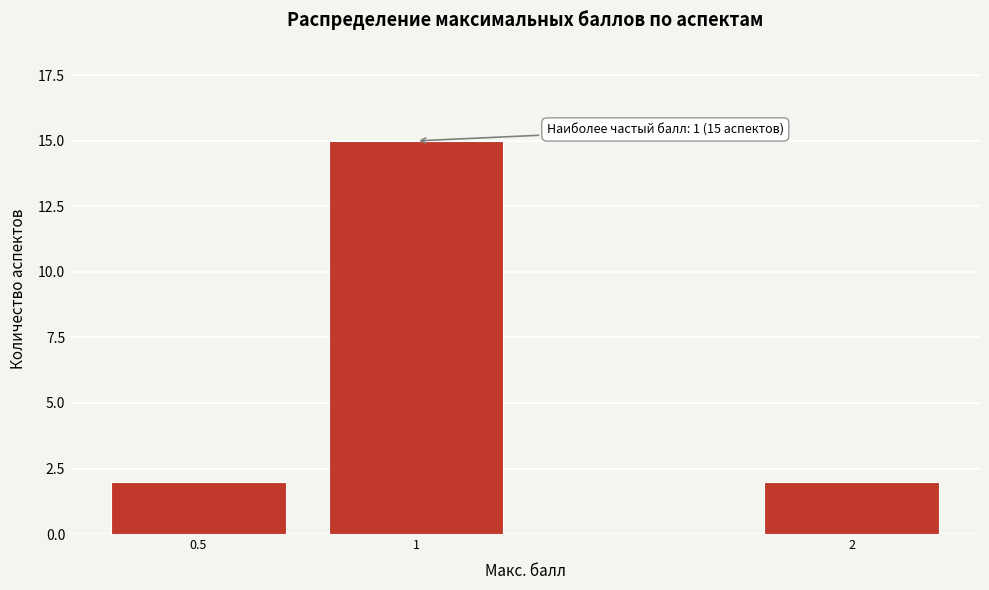

Reading left to right, extract all data points from this chart.

2	15	2